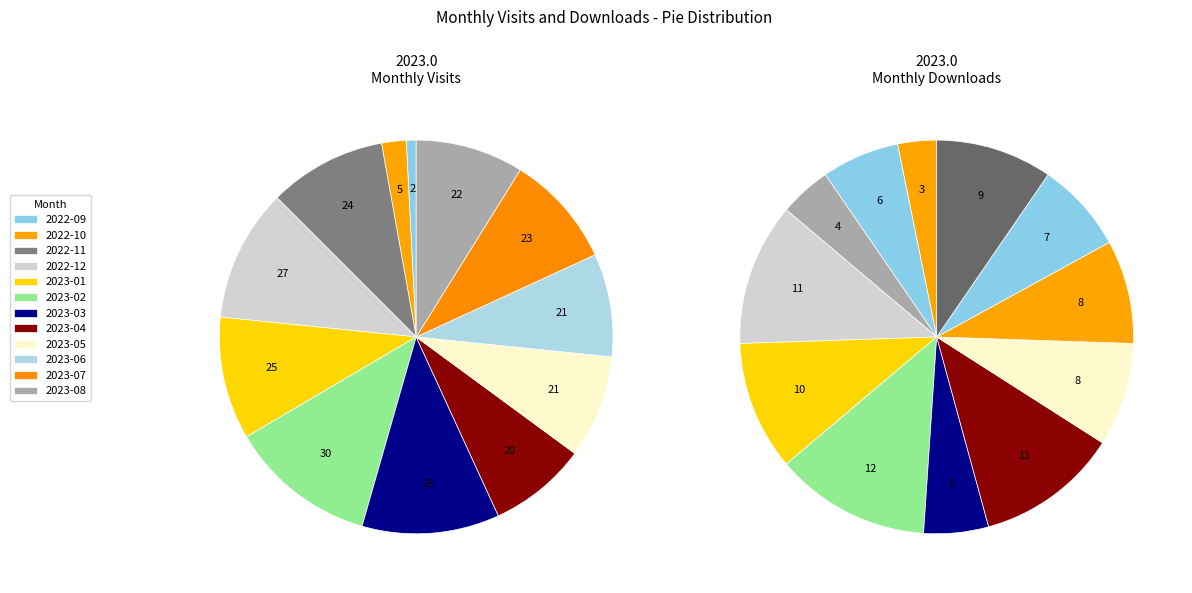

To the nearest percent, what is the average slice percentage?

8%